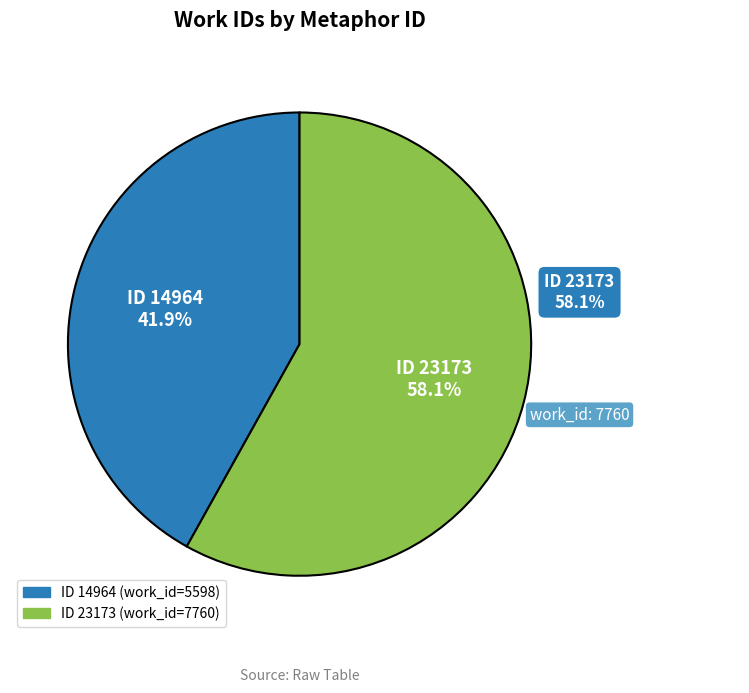

Do ID 23173 and ID 14964 together represent more than half of the pie?

Yes